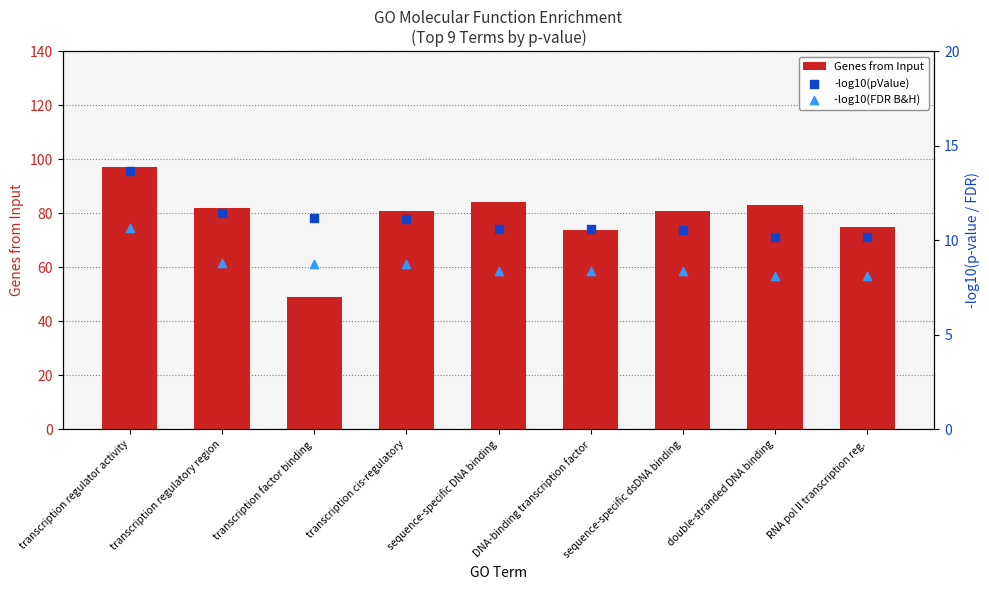

What are all the series names shown in the legend?

Genes from Input, -log10(pValue), -log10(FDR B&H)